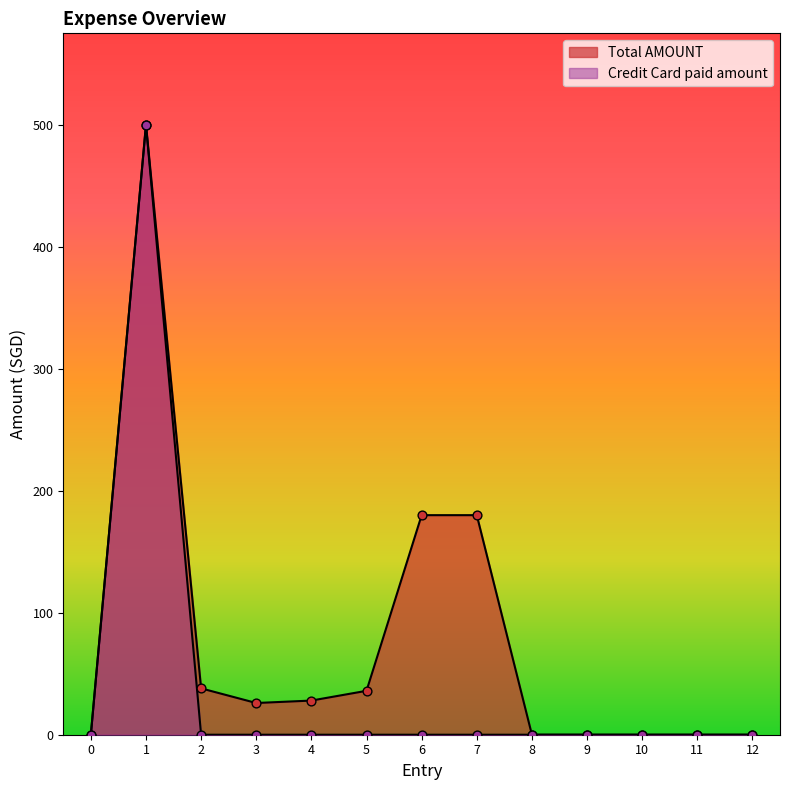

Which series has the largest Y range (max minus min)?

Total AMOUNT